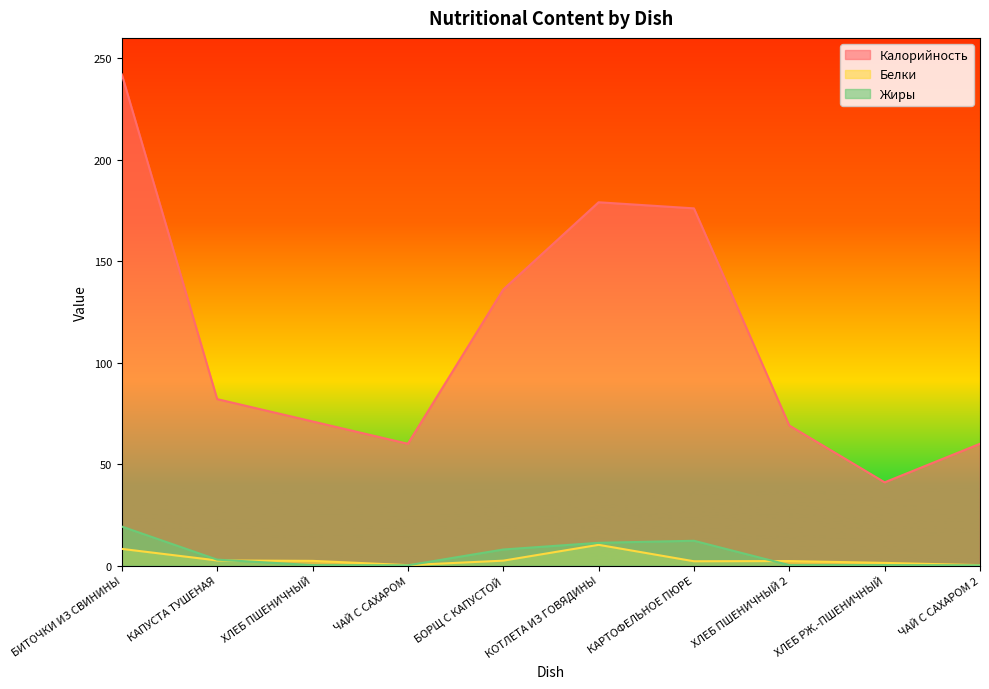

What is the difference between the highest and lowest values at КОТЛЕТА ИЗ ГОВЯДИНЫ?

168.8